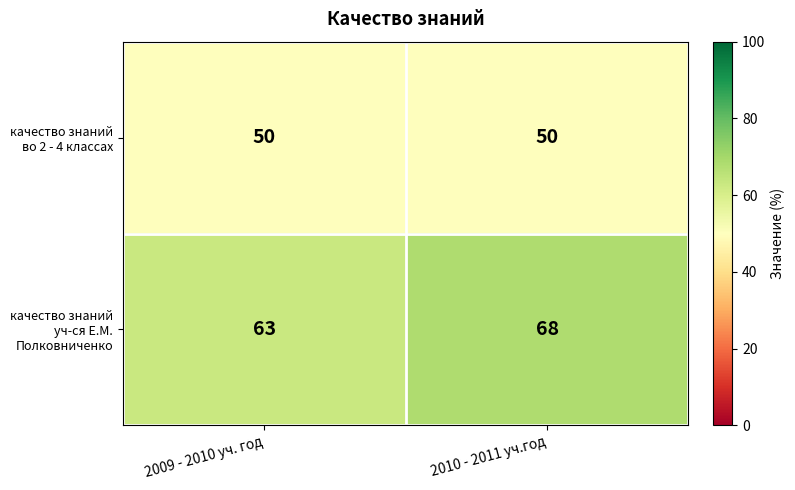

What is the difference between the maximum and minimum values in the качество знаний уч-ся Е.М. Полковниченко series?

5